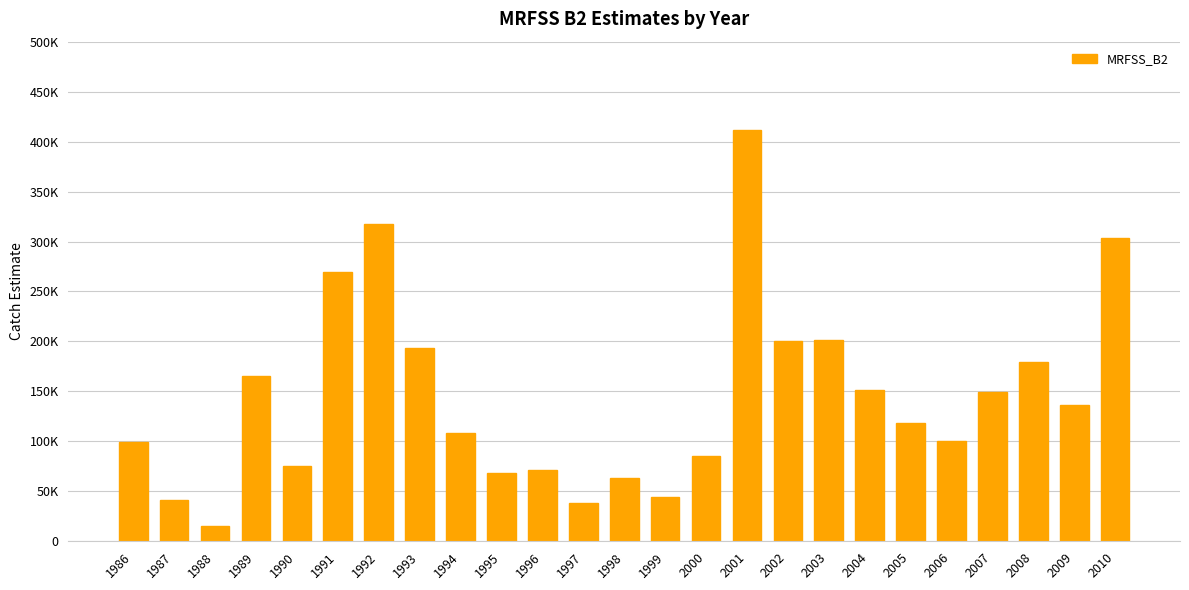

Reading left to right, list all the values displayed in this chart.

99534.6	41599.9	15116.6	165177.2	75397.1	269370.2	317775.1	193617.2	108141.5	68025.8	70872.3	38033.1	62987.7	43934.7	85093.5	411223.8	200693.2	201798.2	151427.9	117992.8	99893.5	149798.5	179350.0	136846.2	303718.3